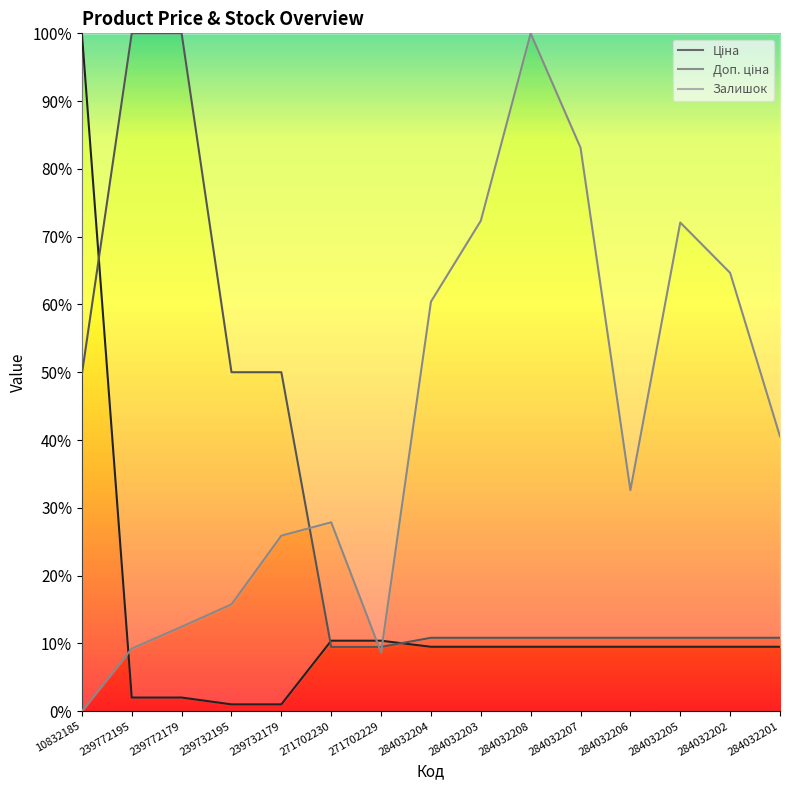

What is the sum of the Доп. ціна values at 239732179 and 284032208?

60.8